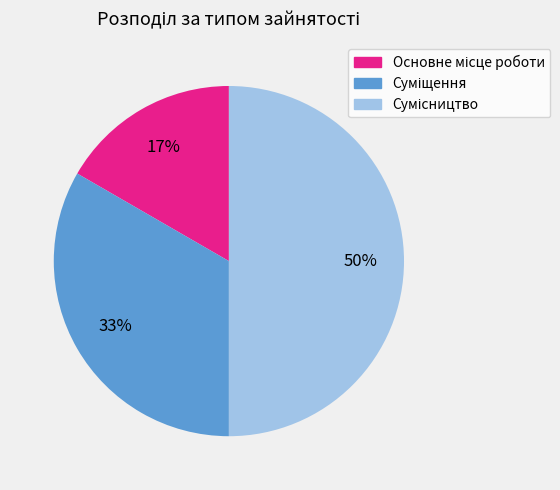

To the nearest percent, what is the average slice percentage?

33%